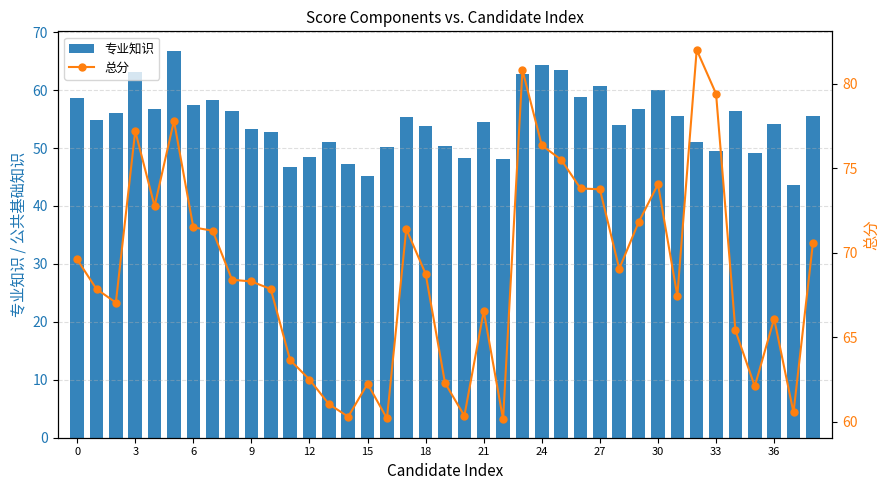

Rank the series by their maximum value, from lowest to highest.

专业知识, 总分